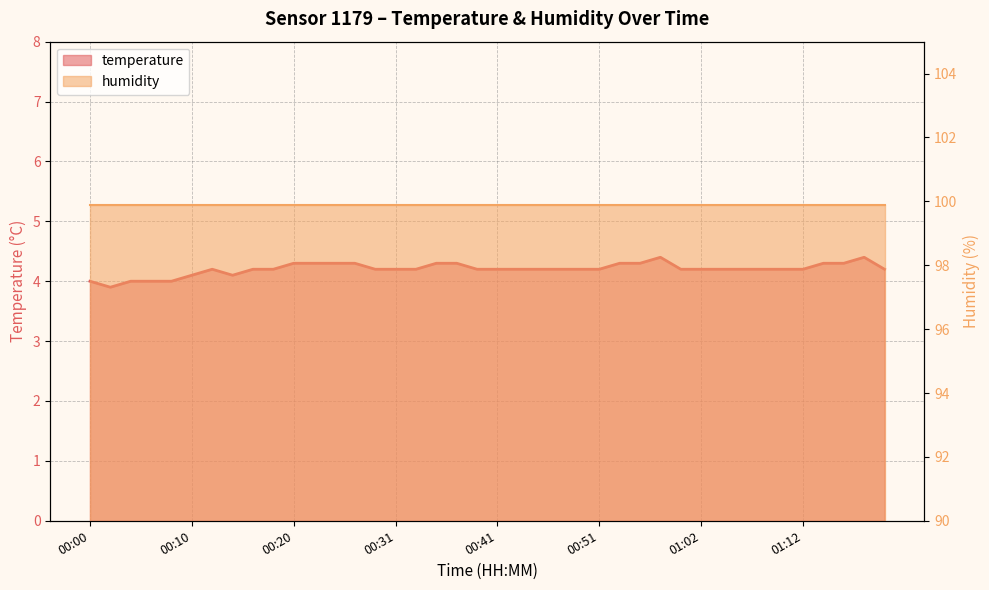

True or false: the data shows 4.2 at 01:08.

True